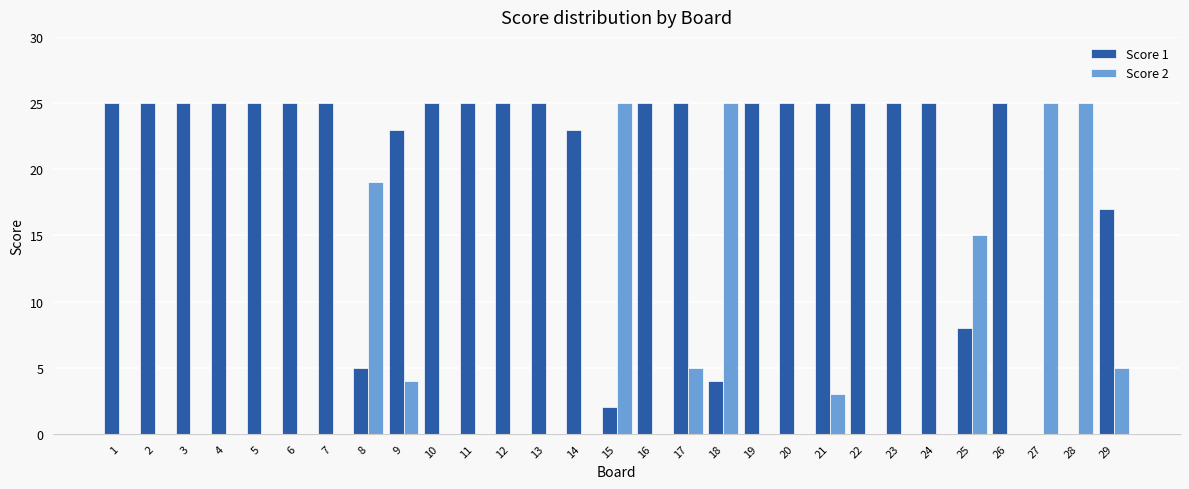

What is the maximum value shown in the chart?

25